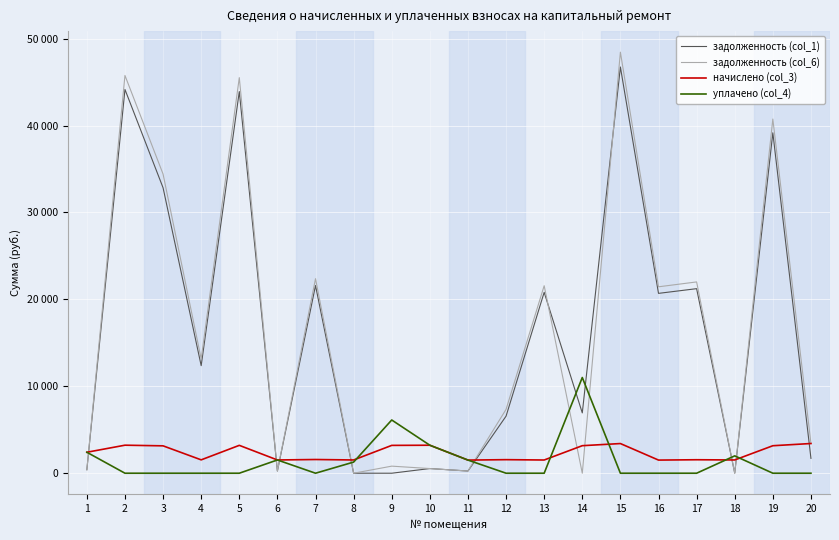

What is the difference between the задолженность (col_1) values at 19 and 1?

38761.7